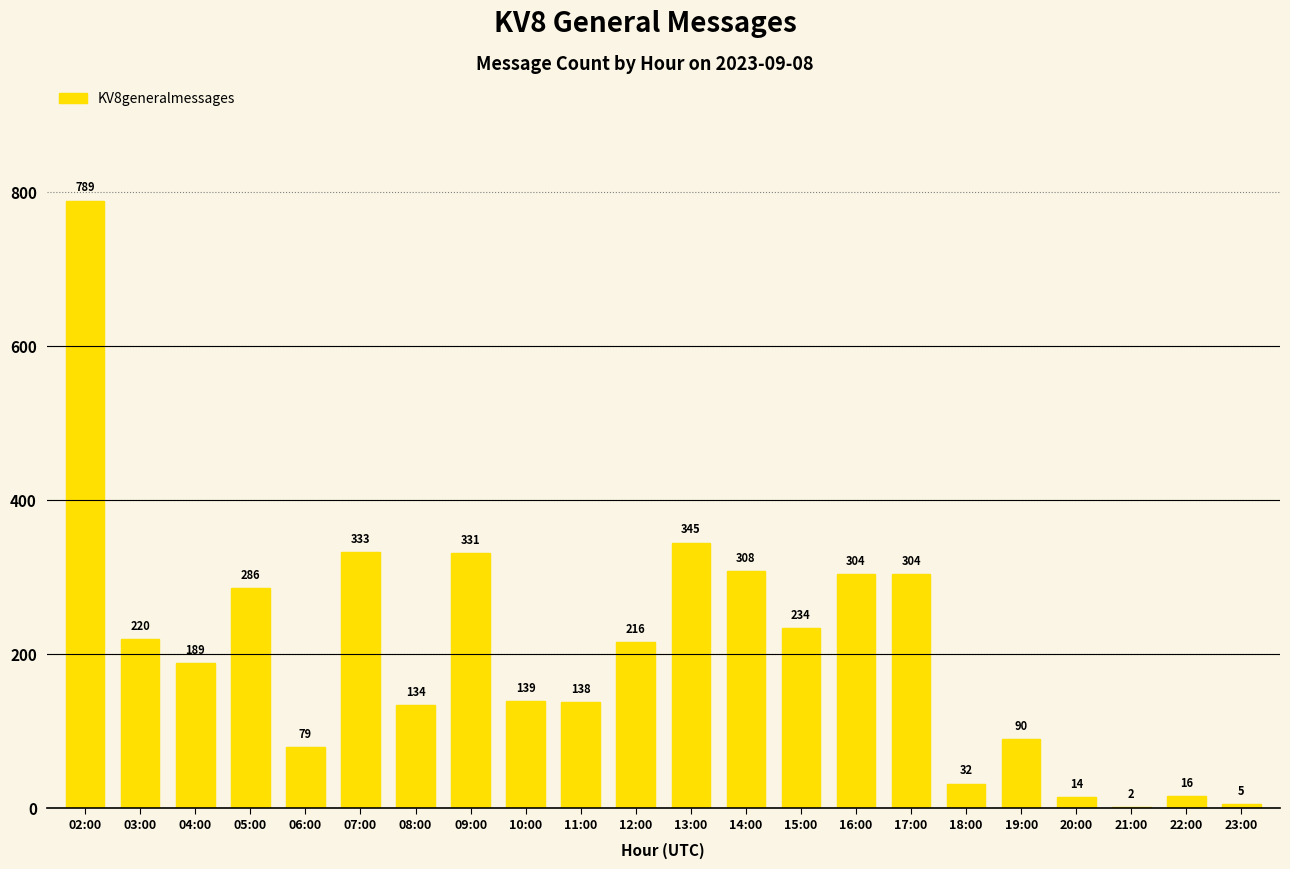

What is the sum of all values?

4508